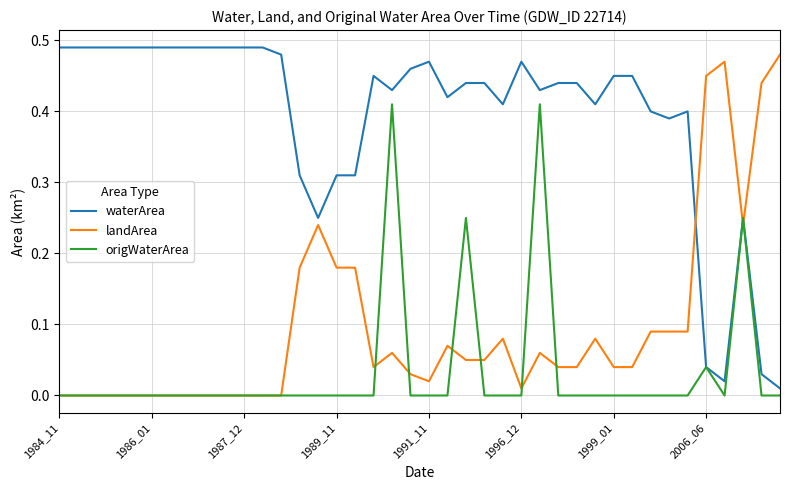

Rank the series by their average value, from highest to lowest.

waterArea, landArea, origWaterArea